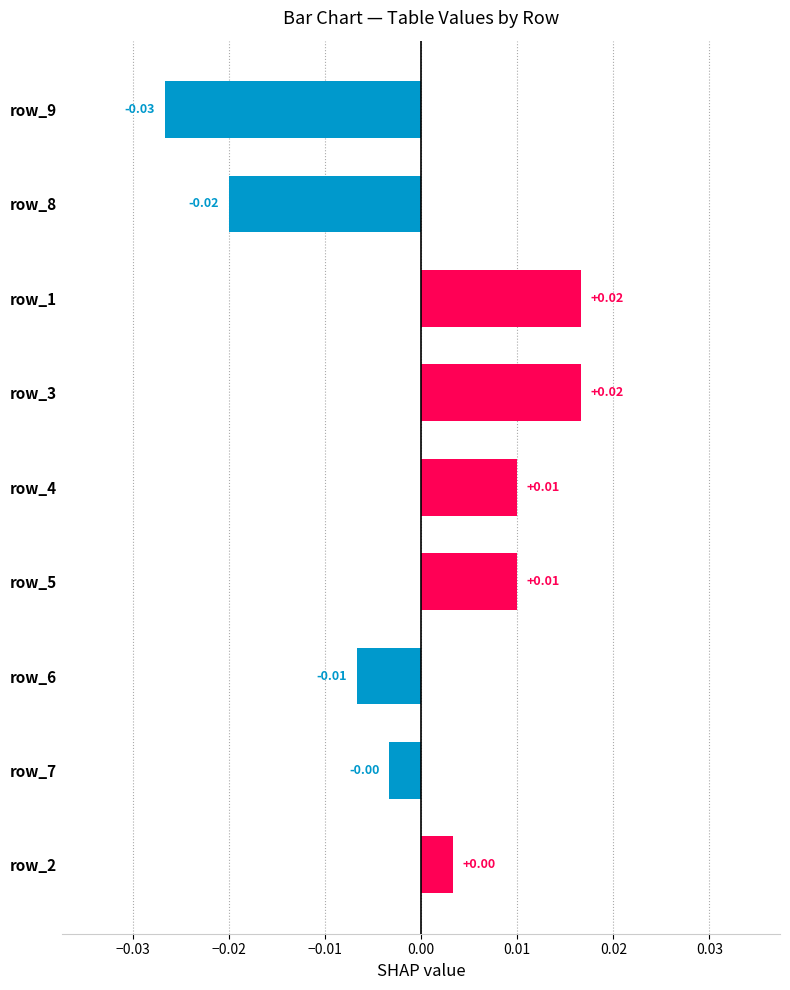

How many data points are less than 0?

4